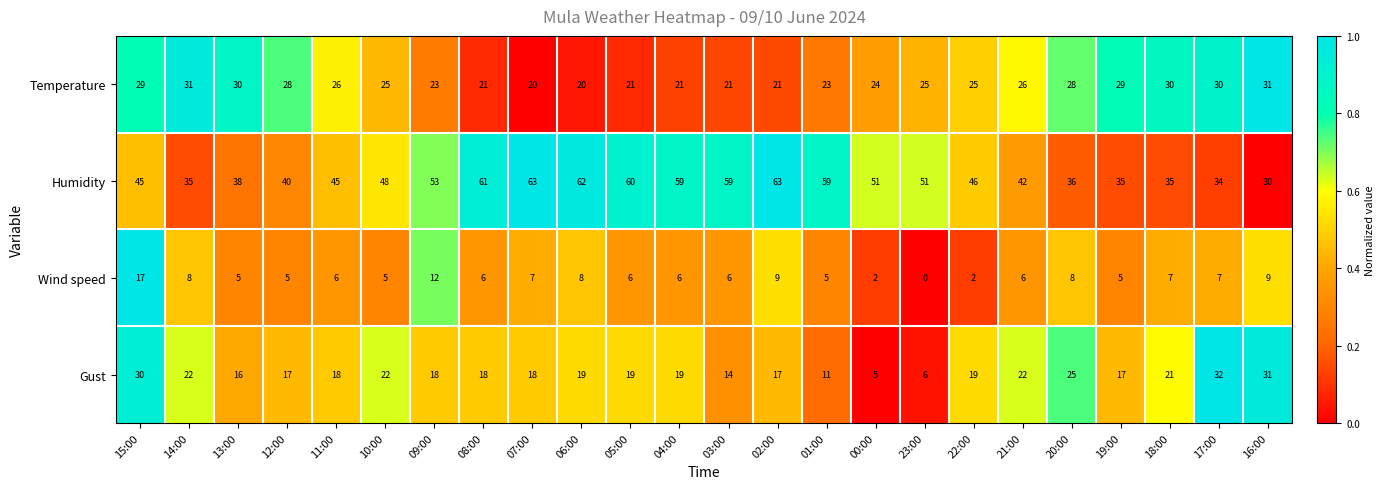

Where does the Temperature series first go above 25?

15:00